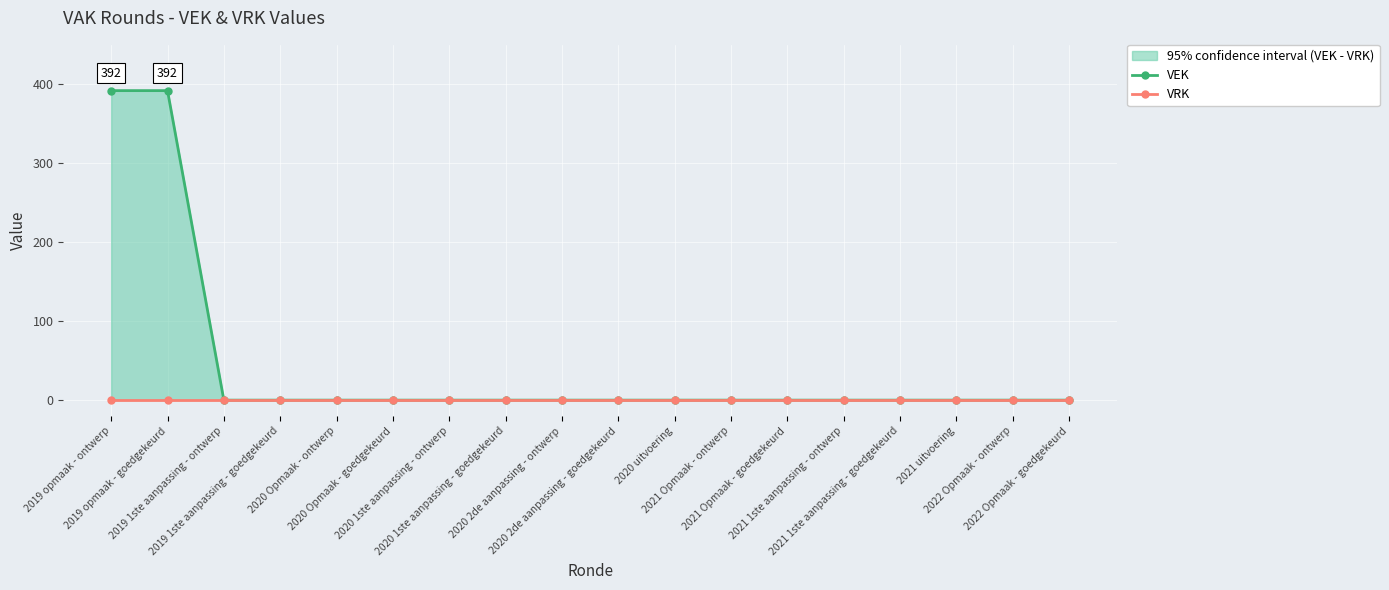

Which series has the widest spread of values?

VEK